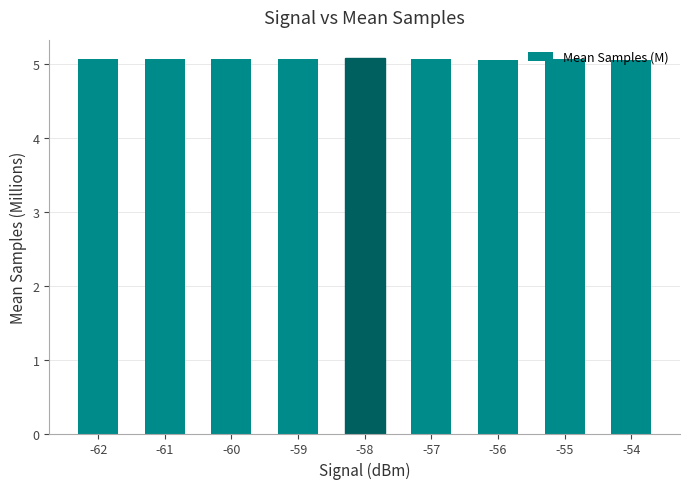

Reading left to right, transcribe all the data shown in this chart.

5.1	5.1	5.1	5.1	5.1	5.1	5.1	5.1	5.1